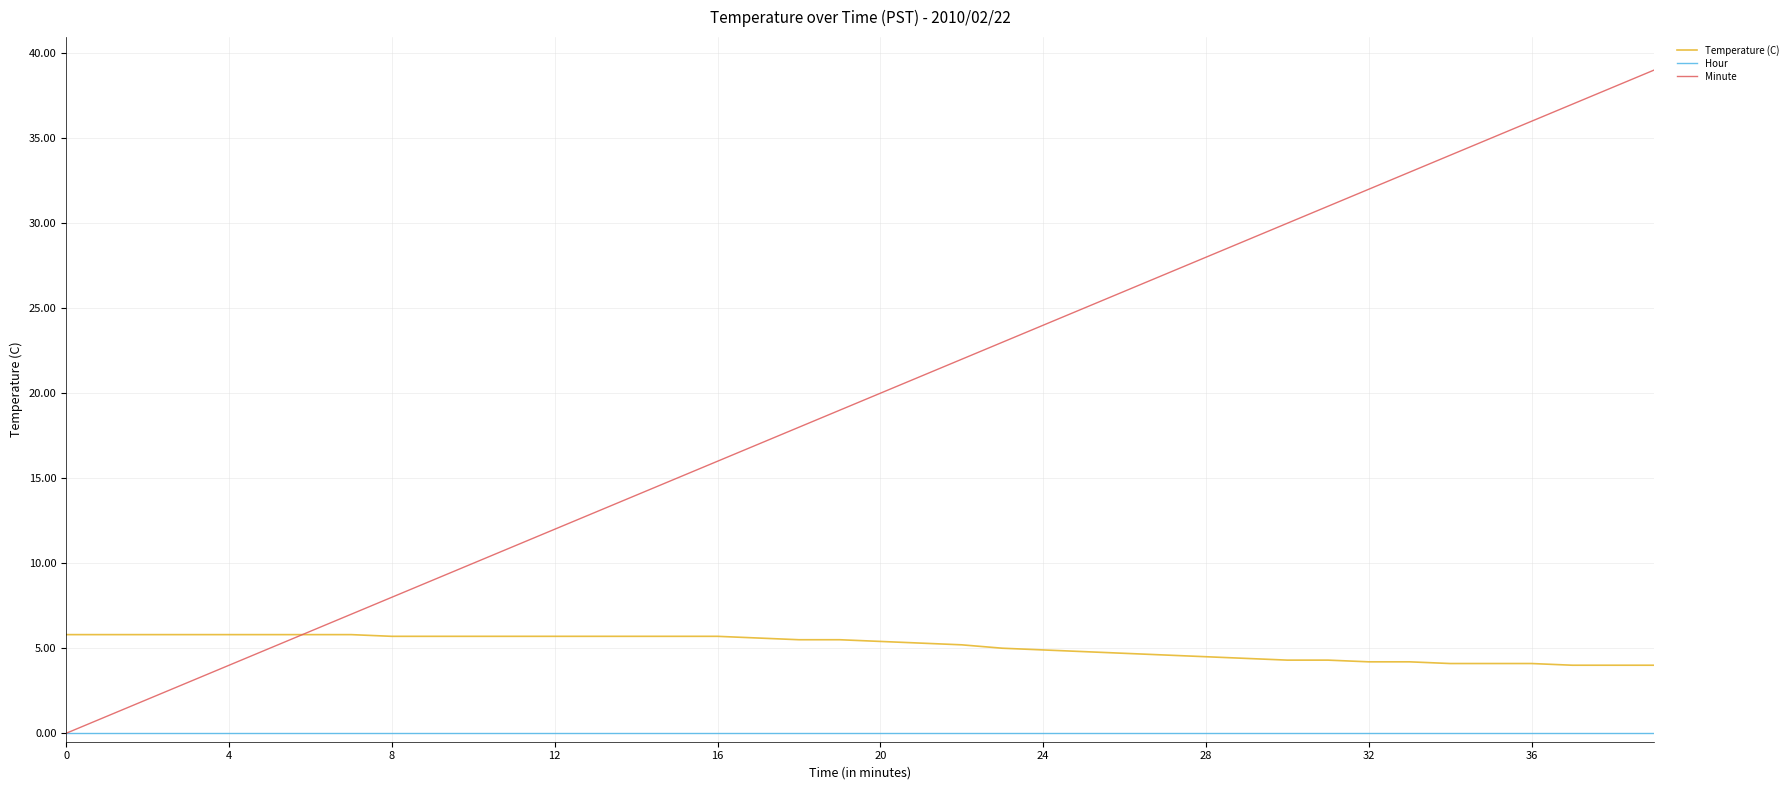

Which series has the largest total across all categories?

Minute